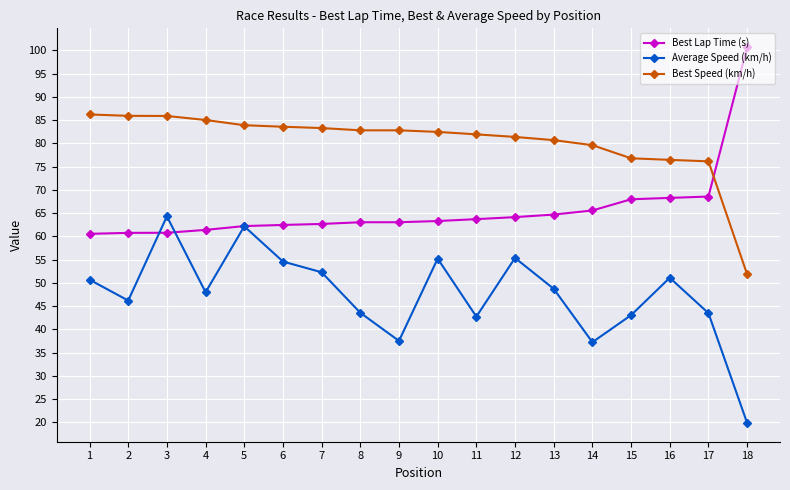

How many lines are shown in the chart?

3